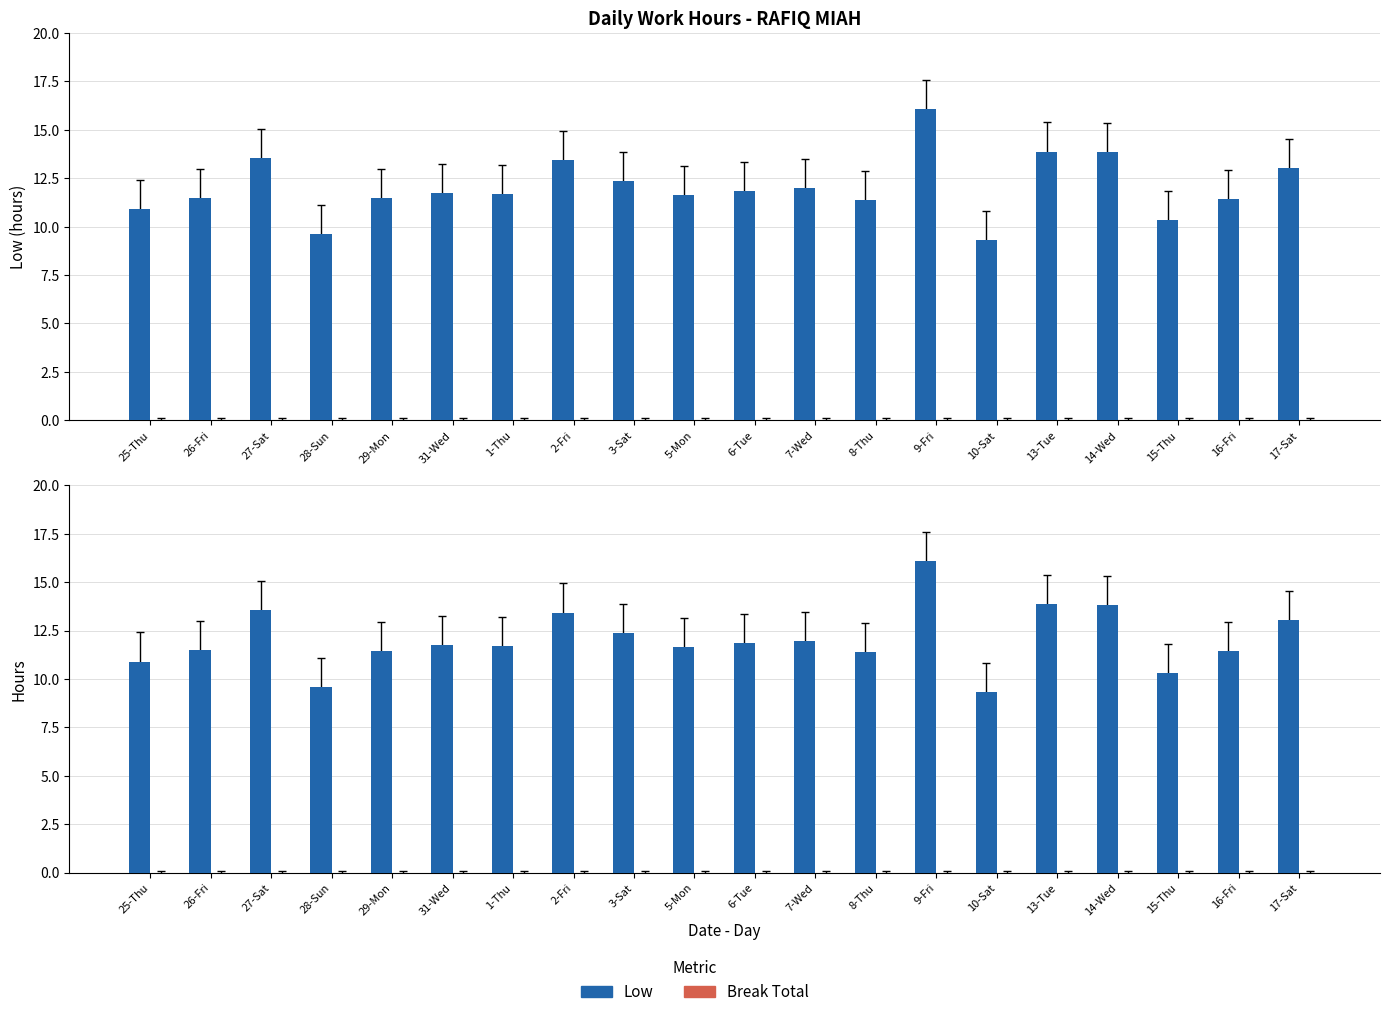

Rank the series at 17-Sat from lowest to highest value.

Break Total, Low